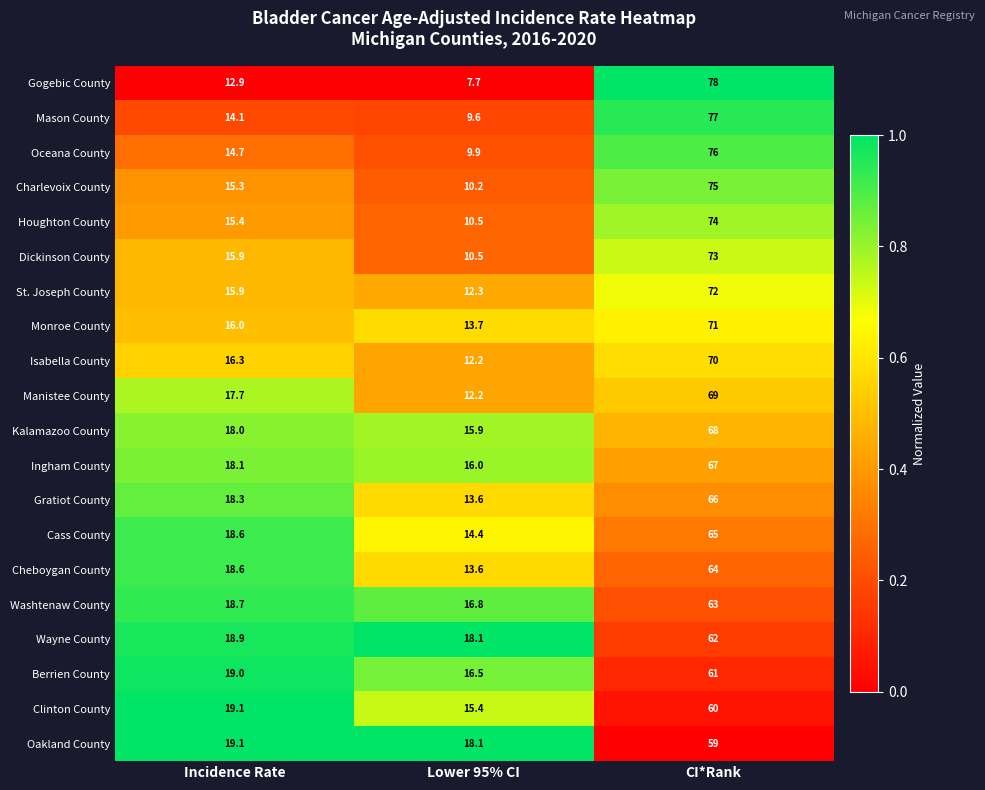

List the series in order of their peak value, lowest first.

Oakland County, Clinton County, Berrien County, Wayne County, Washtenaw County, Cheboygan County, Cass County, Gratiot County, Ingham County, Kalamazoo County, Manistee County, Isabella County, Monroe County, St. Joseph County, Dickinson County, Houghton County, Charlevoix County, Oceana County, Mason County, Gogebic County